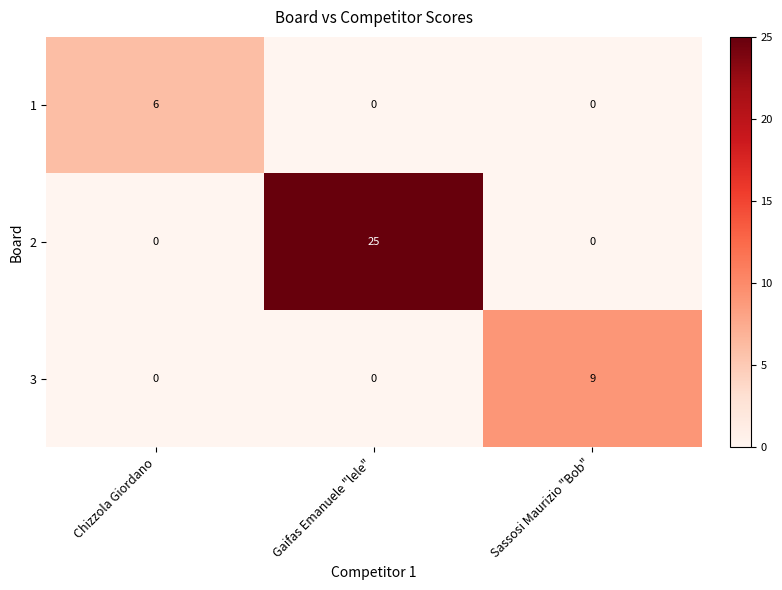

How many data points does each series have?

3